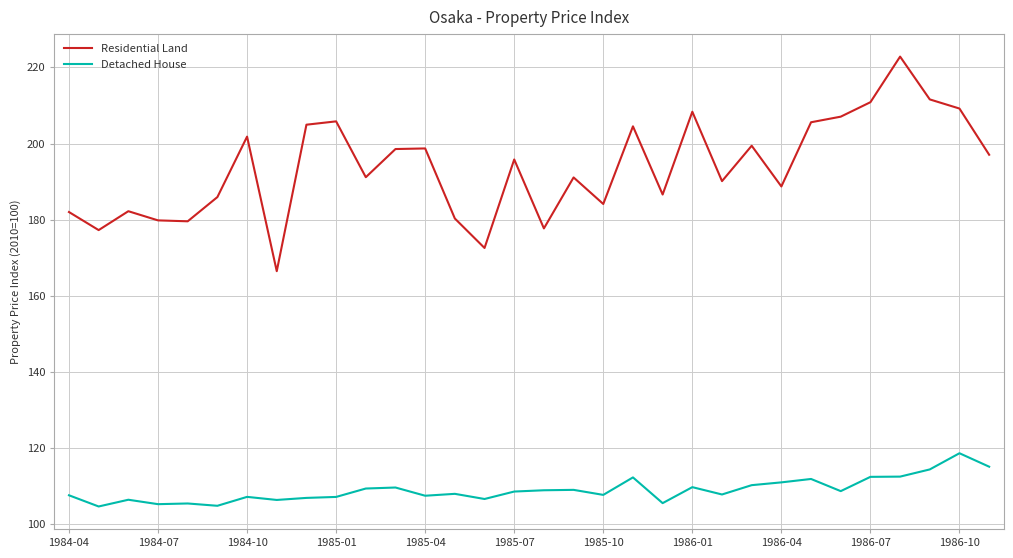

Which series has the largest total across all categories?

Residential Land